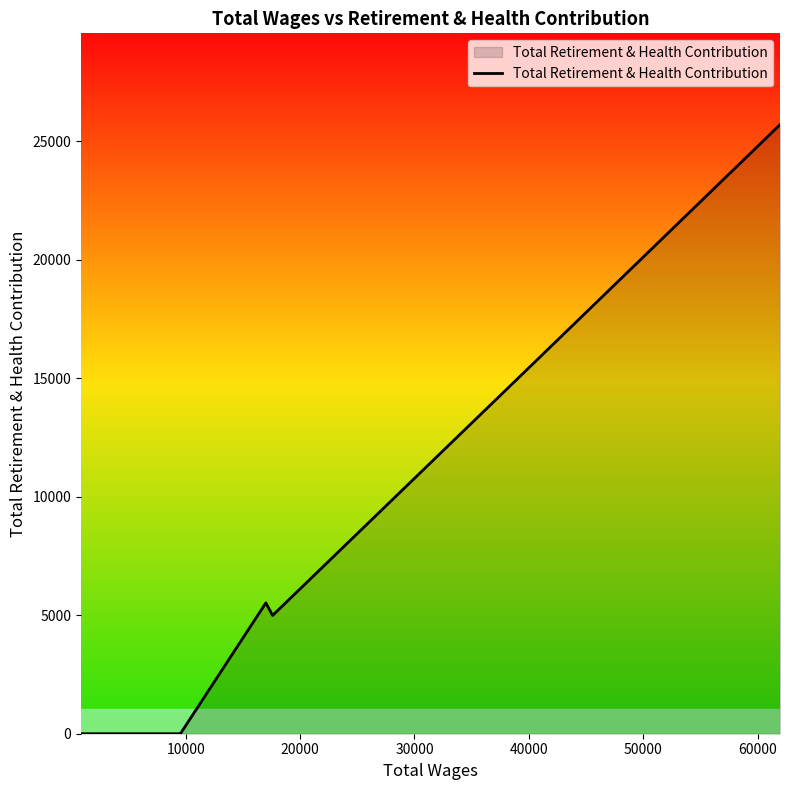

Is it true that the value at 11 is 2232?

False